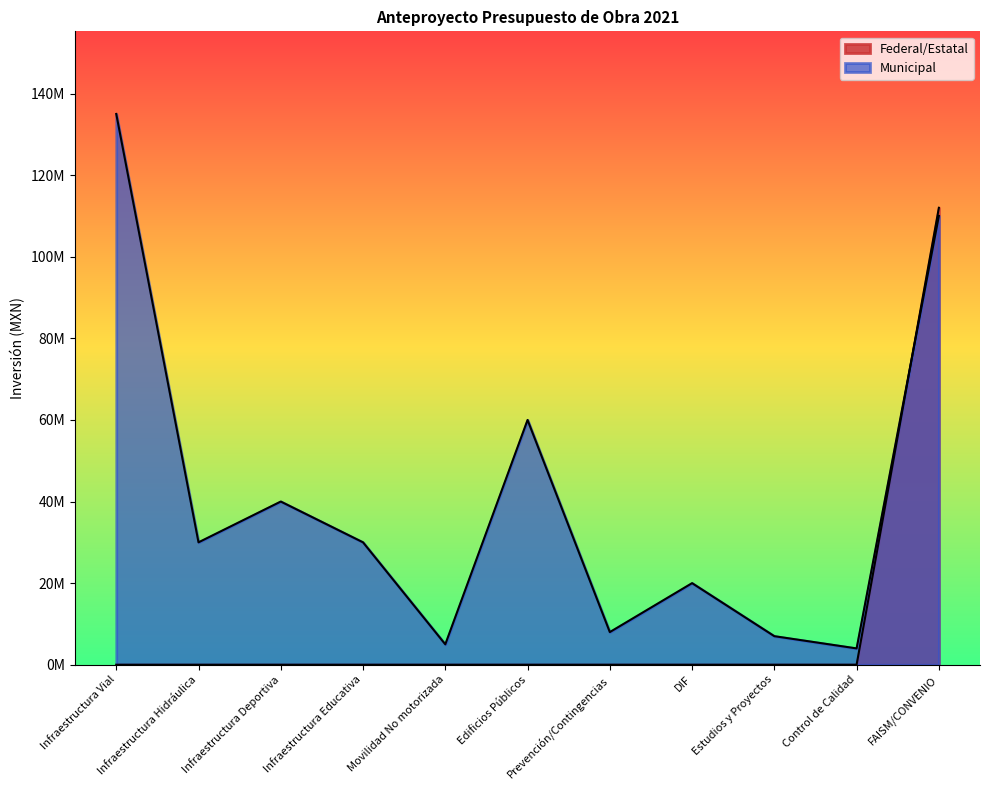

Where do Federal/Estatal and Municipal first cross each other?

Control de Calidad and FAISM/CONVENIO